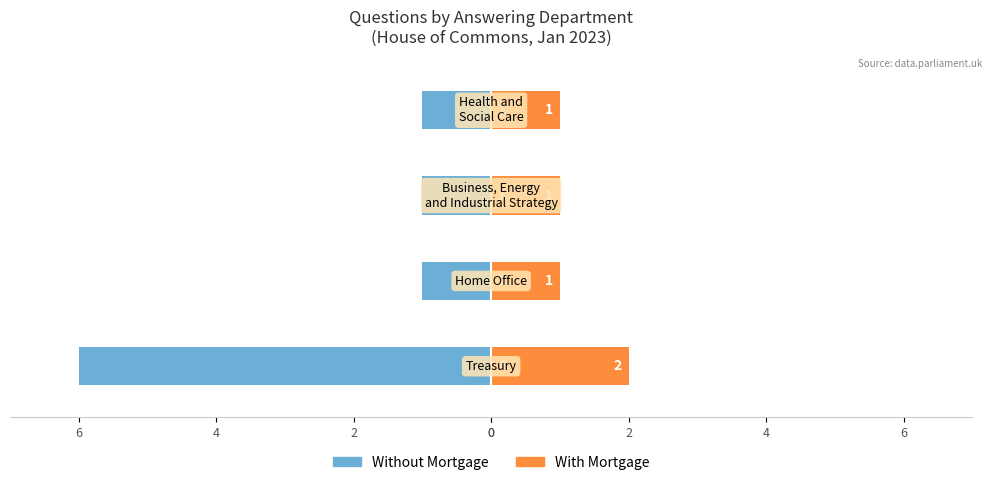

What is the spread (max minus min) of values at 2?

2